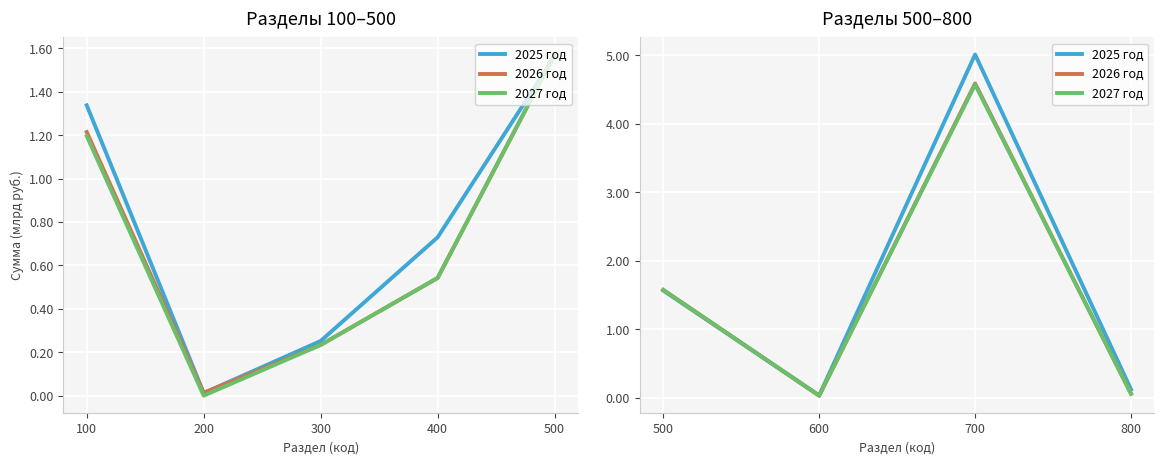

How many data points does each series have?

4